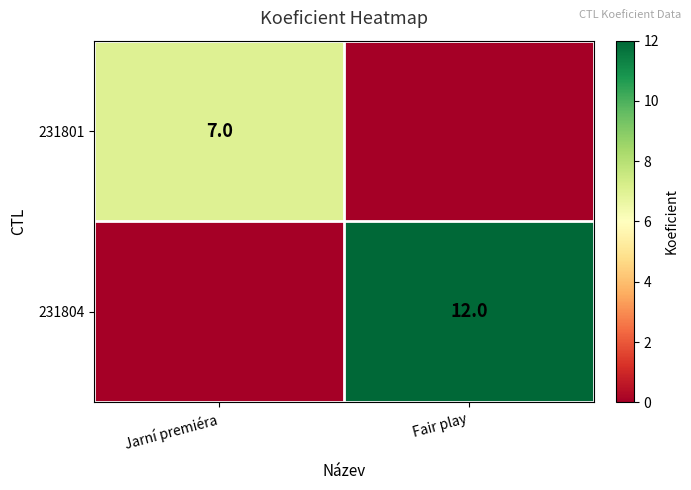

Between Fair play and Jarní premiéra, which is larger?

Jarní premiéra